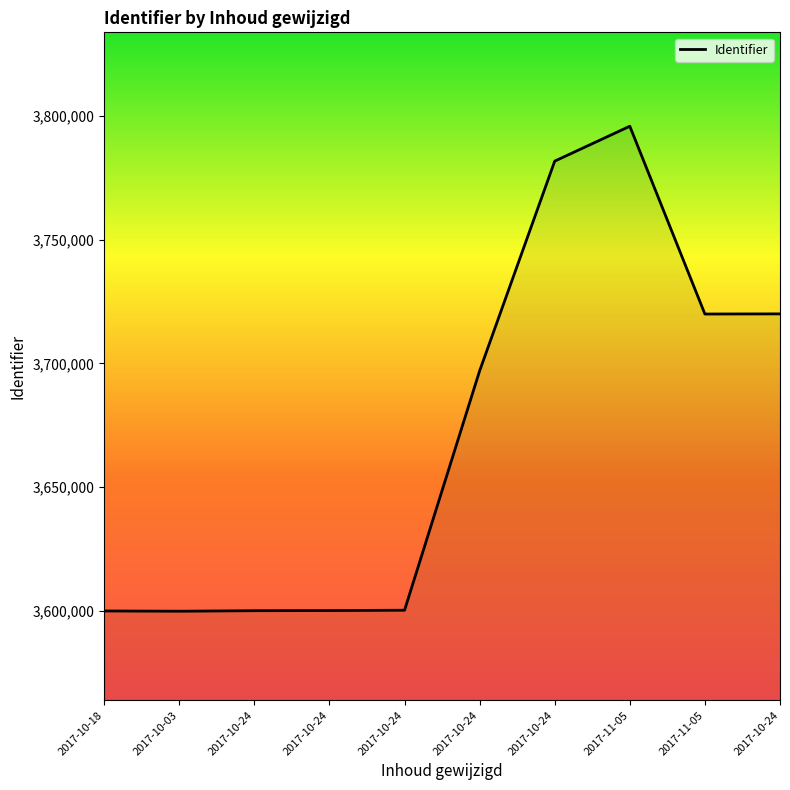

Does the chart display data point markers on the line(s)?

No